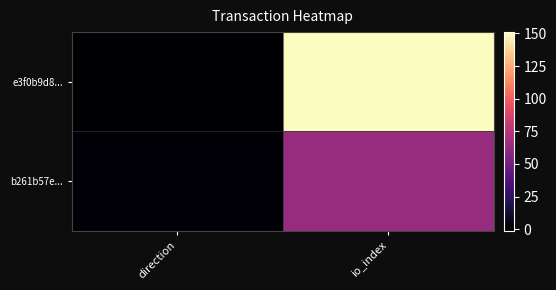

Rank the series by their average value, from lowest to highest.

b261b57e..., e3f0b9d8...